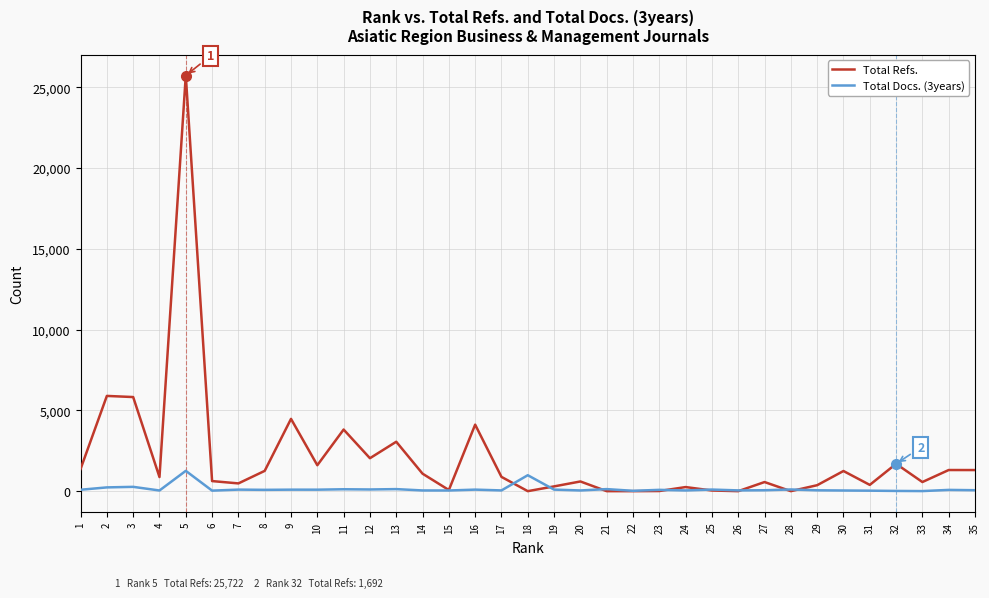

Which series has the largest total across all categories?

Total Refs.